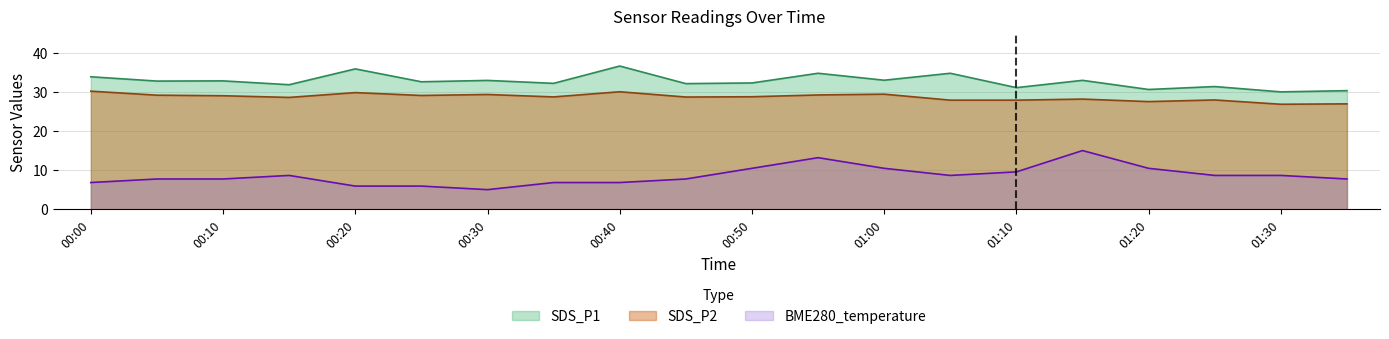

What is the maximum value for BME280_temperature?

15.0